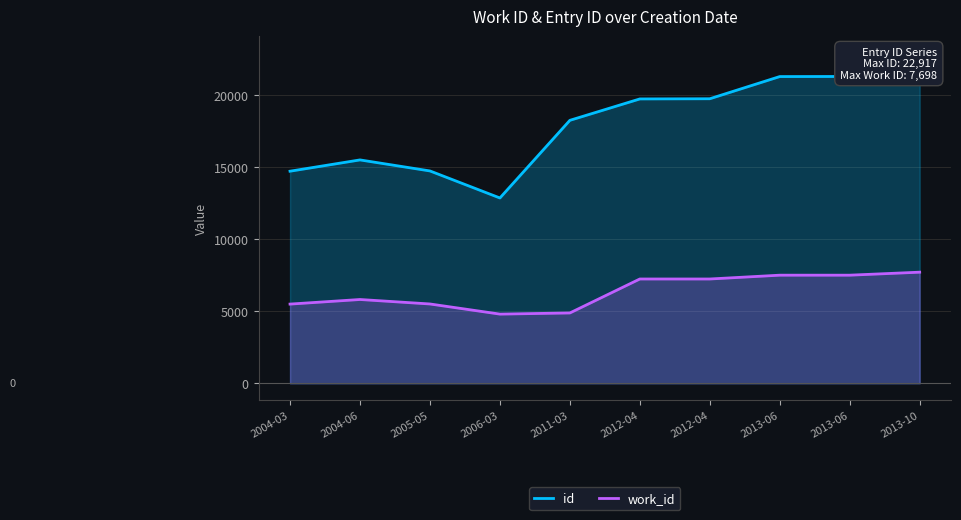

The value of id at 2011-03 is 18219. True or false?

True